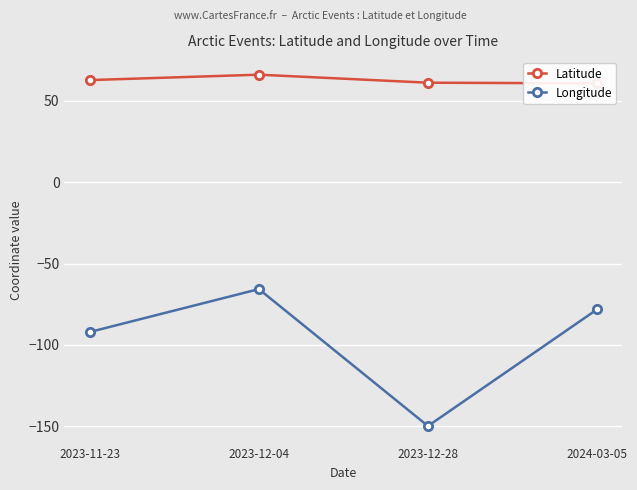

Which series has the largest total across all categories?

Latitude